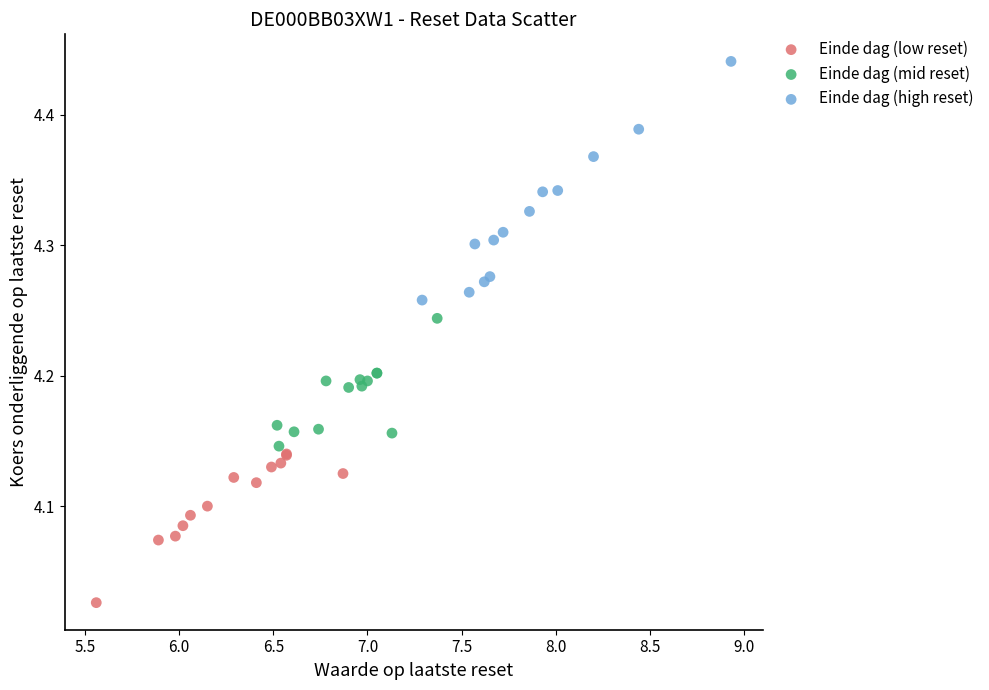

What are all the series names shown in the legend?

Einde dag (low reset), Einde dag (mid reset), Einde dag (high reset)